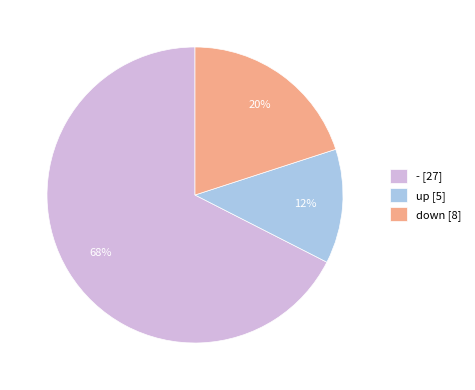

To the nearest percent, what portion does up [5] represent?

12%